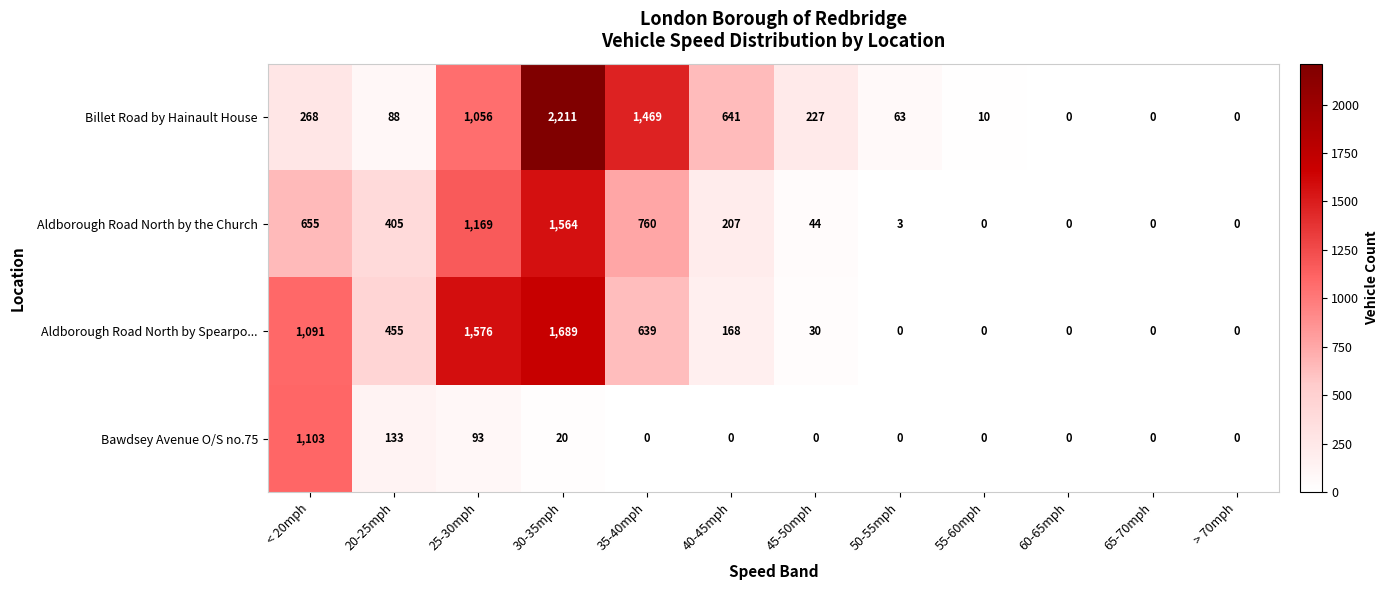

Which series has the widest spread of values?

Billet Road by Hainault House